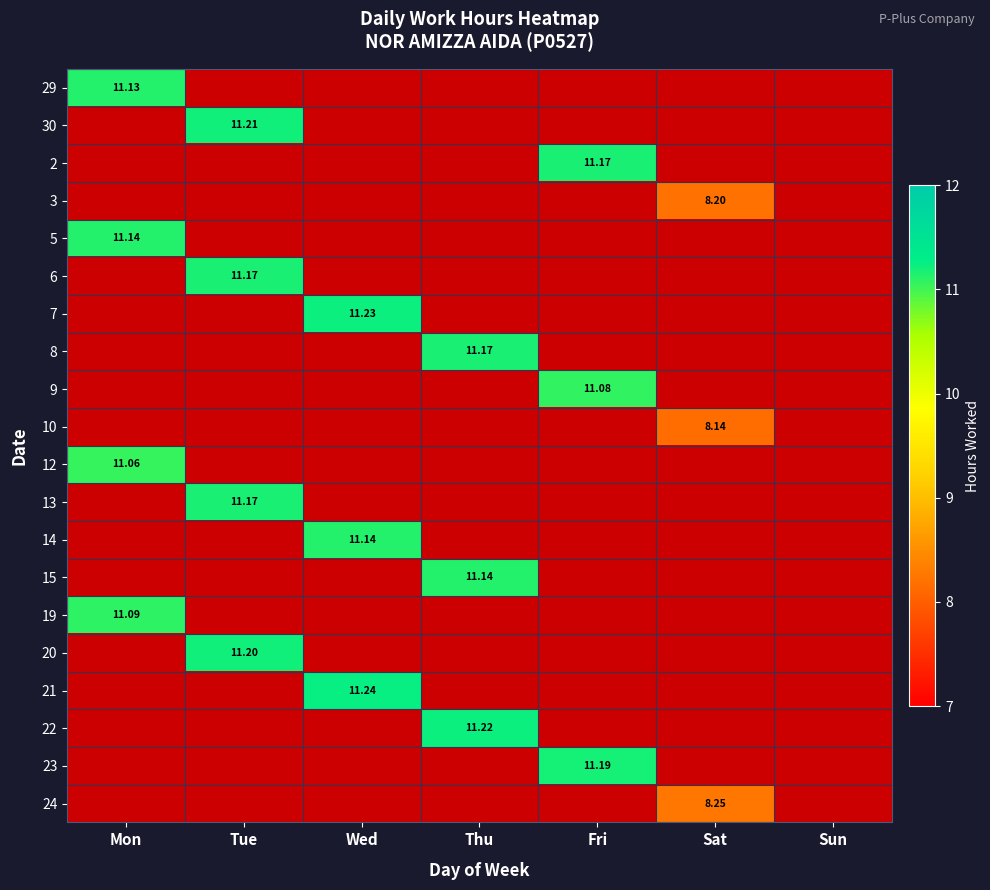

Count the number of categories in the chart.

7